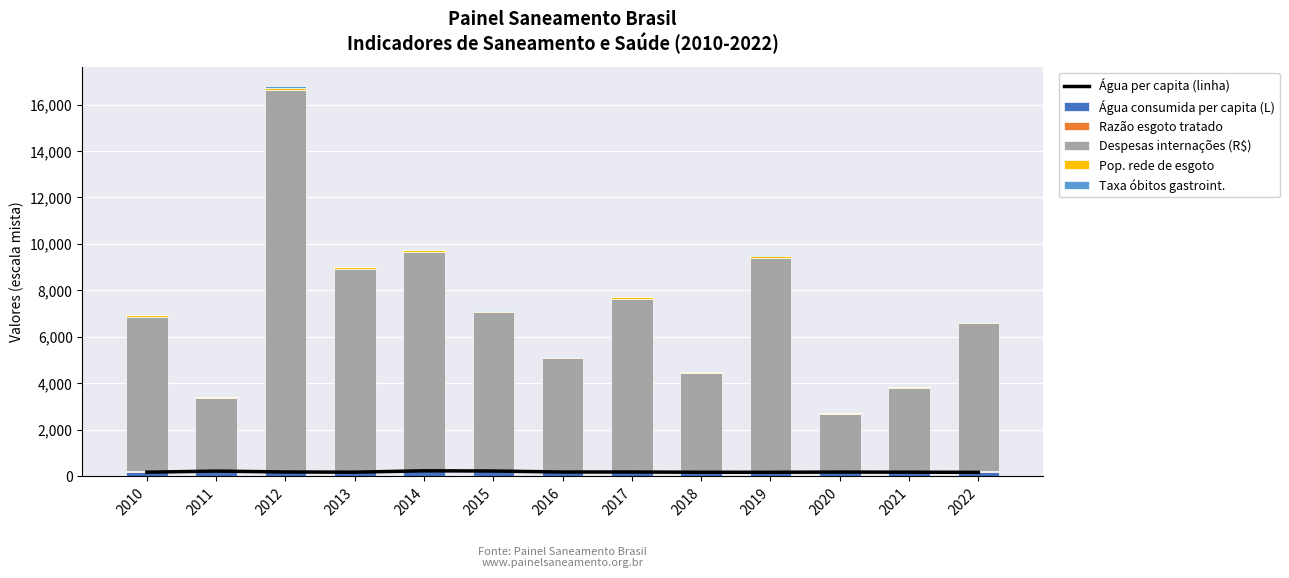

What are all the series names shown in the legend?

Água per capita (linha), Água consumida per capita (L), Razão esgoto tratado, Despesas internações (R$), Pop. rede de esgoto, Taxa óbitos gastroint.